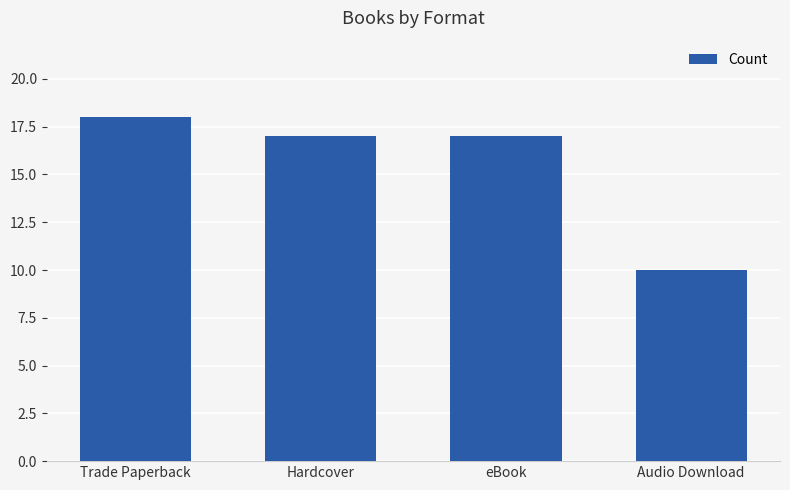

What is the minimum value shown in the chart?

10